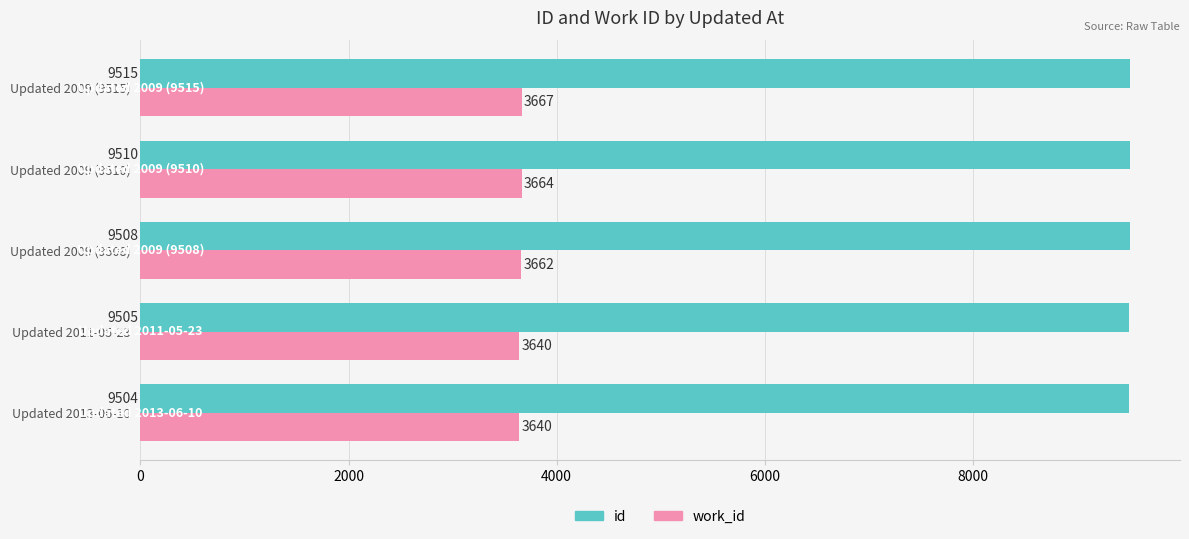

What is the difference between the second highest and second lowest values in the id series?

5